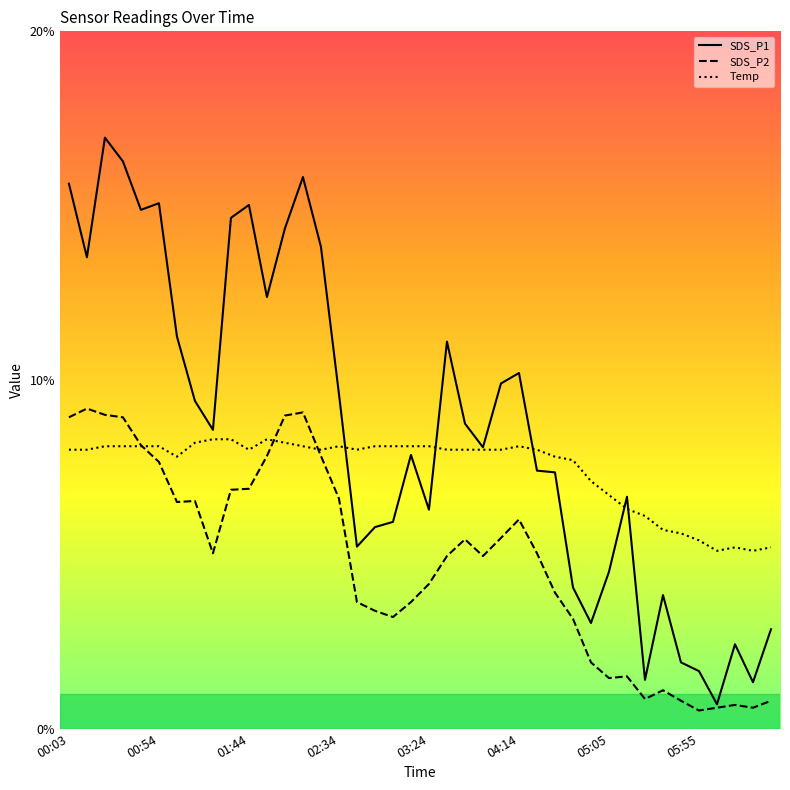

Which series has the widest spread of values?

SDS_P1